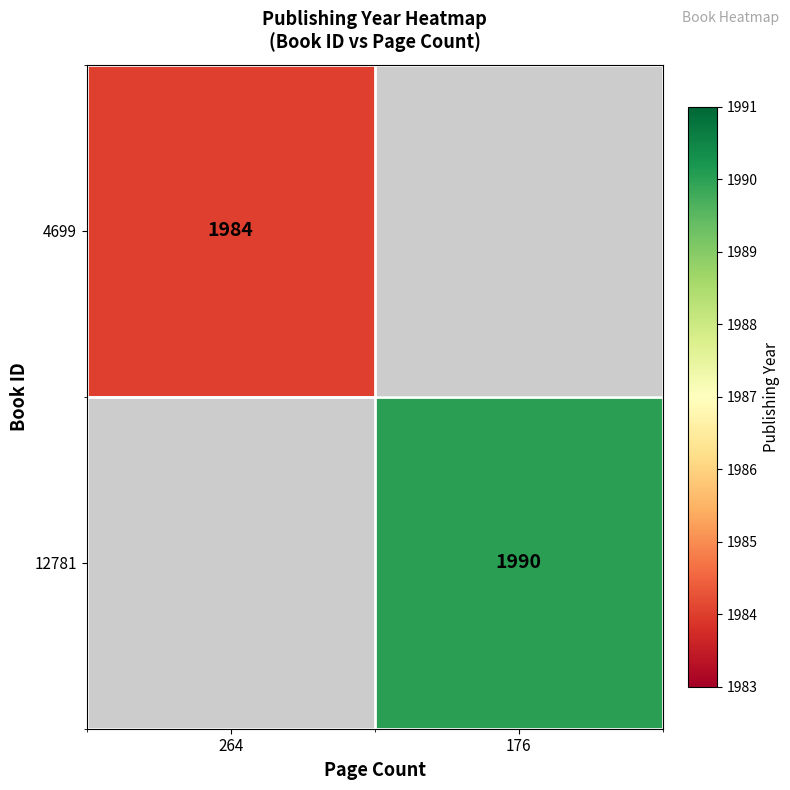

At how many categories does at least one series exceed 1988?

1